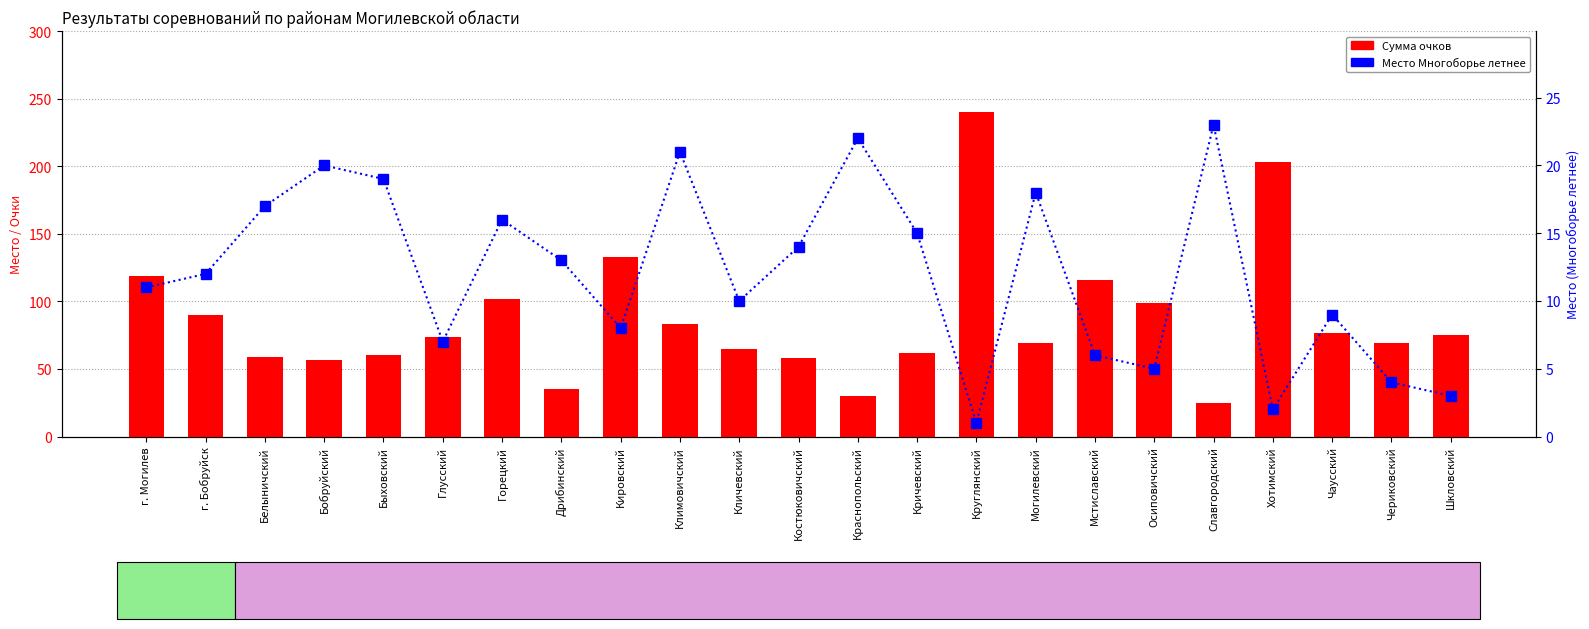

What is the highest value of the Многоборье лет (м) series?

23